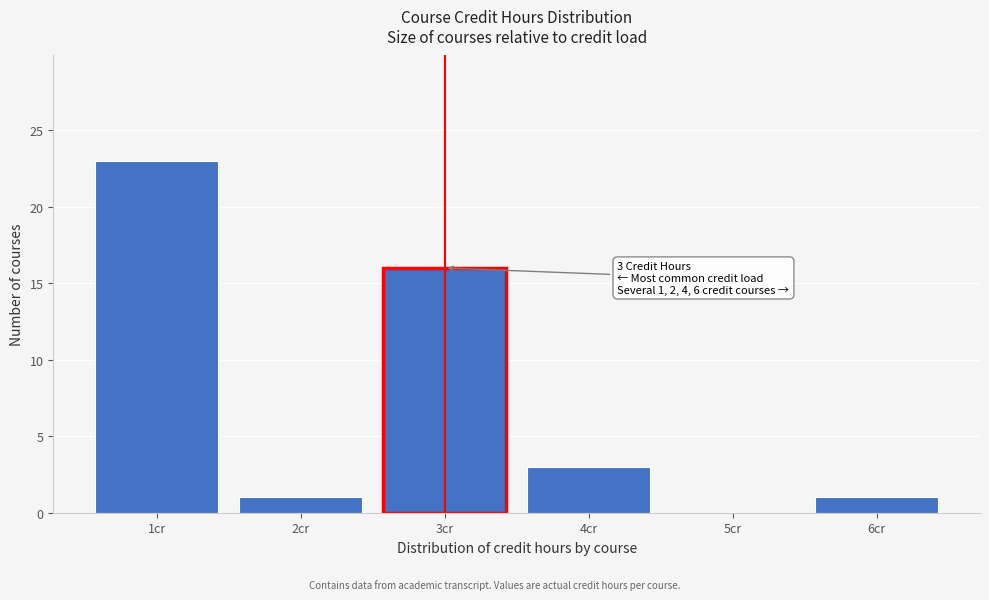

Reading left to right, list all the values displayed in this chart.

1cr=23	2cr=1	3cr=16	4cr=3	5cr=0	6cr=1